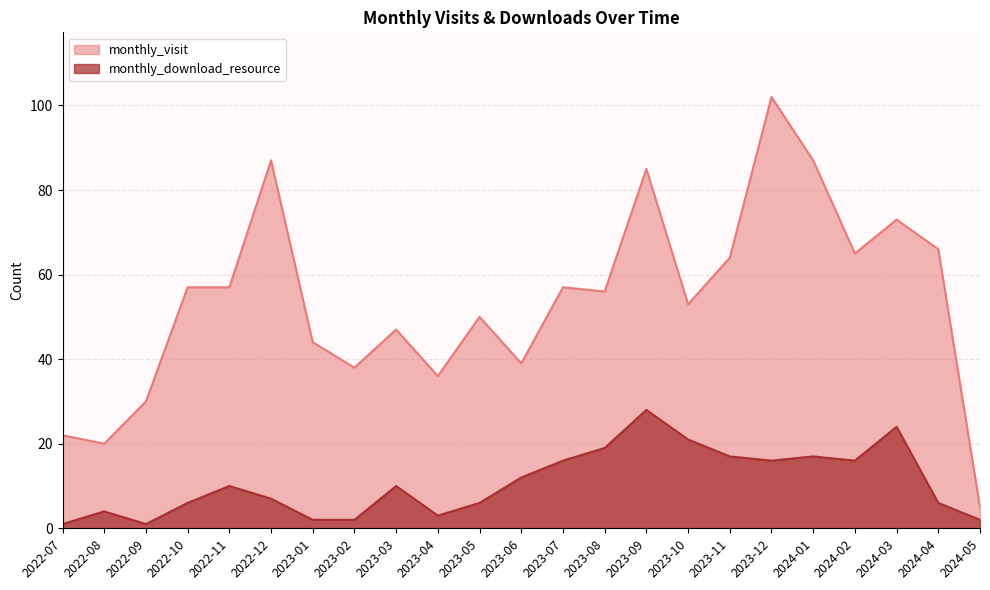

What is the average value of the monthly_visit series?

54